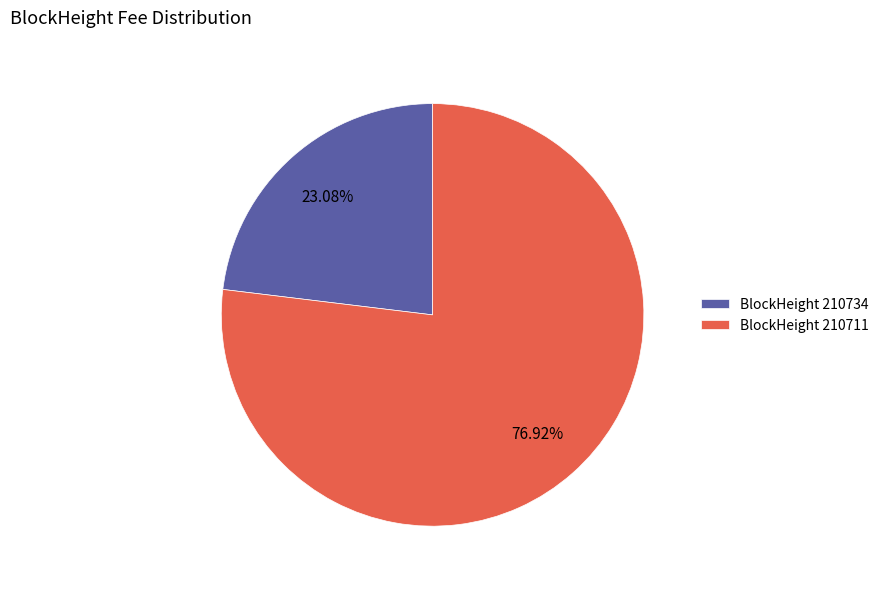

How many slices are in this pie chart?

2